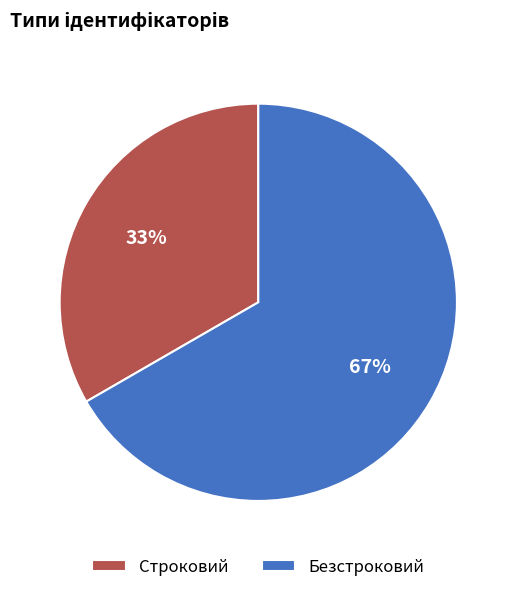

Rank the categories by value from highest to lowest.

Безстроковий, Строковий